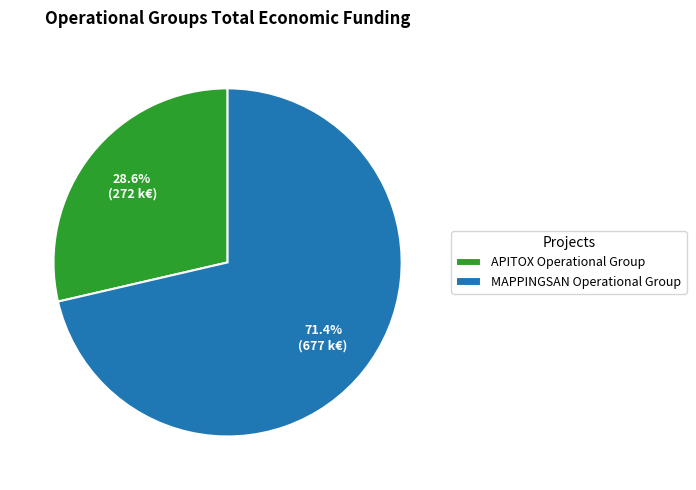

Is the sum of MAPPINGSAN Operational Group and APITOX Operational Group greater than half?

Yes